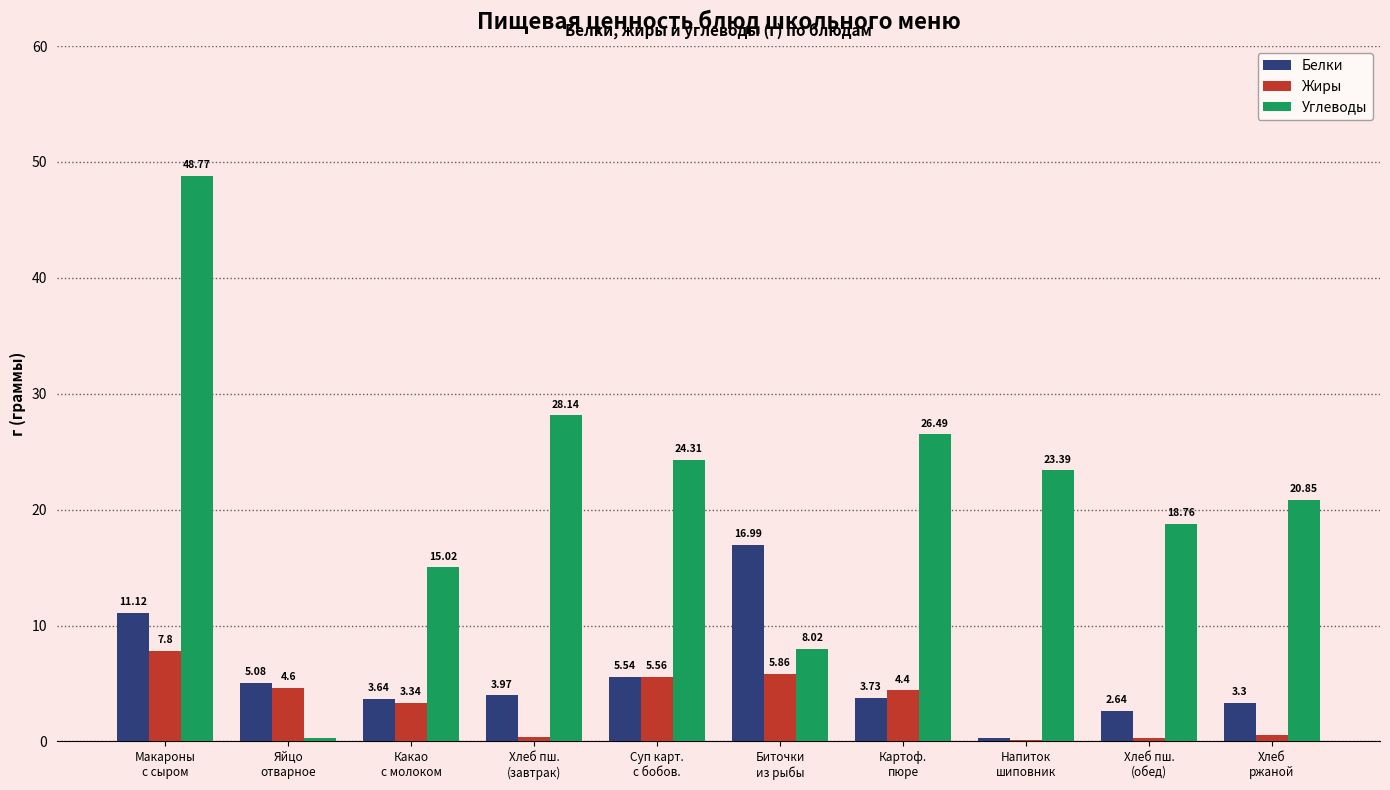

Count the number of categories in the chart.

10